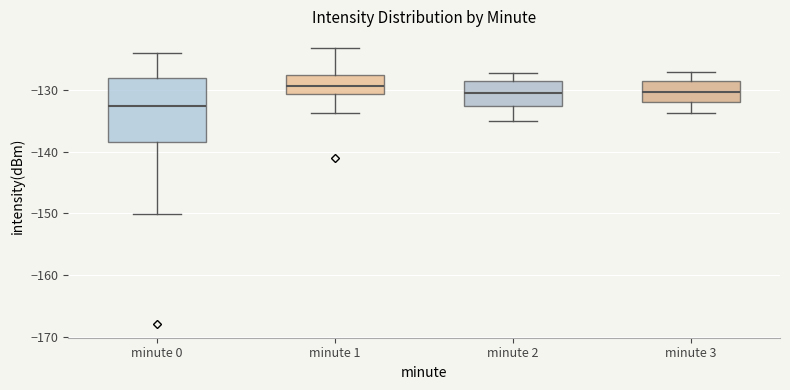

Reading left to right, transcribe this box plot: for each box, give where its median line is, the range the box spans, and where its two whiskers end, as read against the y-axis. The values are not printed on the chart, so give them approximately, as read against the axis.

minute 0: median -133, box -138 to -128, whiskers -150 to -124
minute 1: median -129, box -131 to -128, whiskers -134 to -123
minute 2: median -130, box -133 to -129, whiskers -135 to -127
minute 3: median -130, box -132 to -129, whiskers -134 to -127